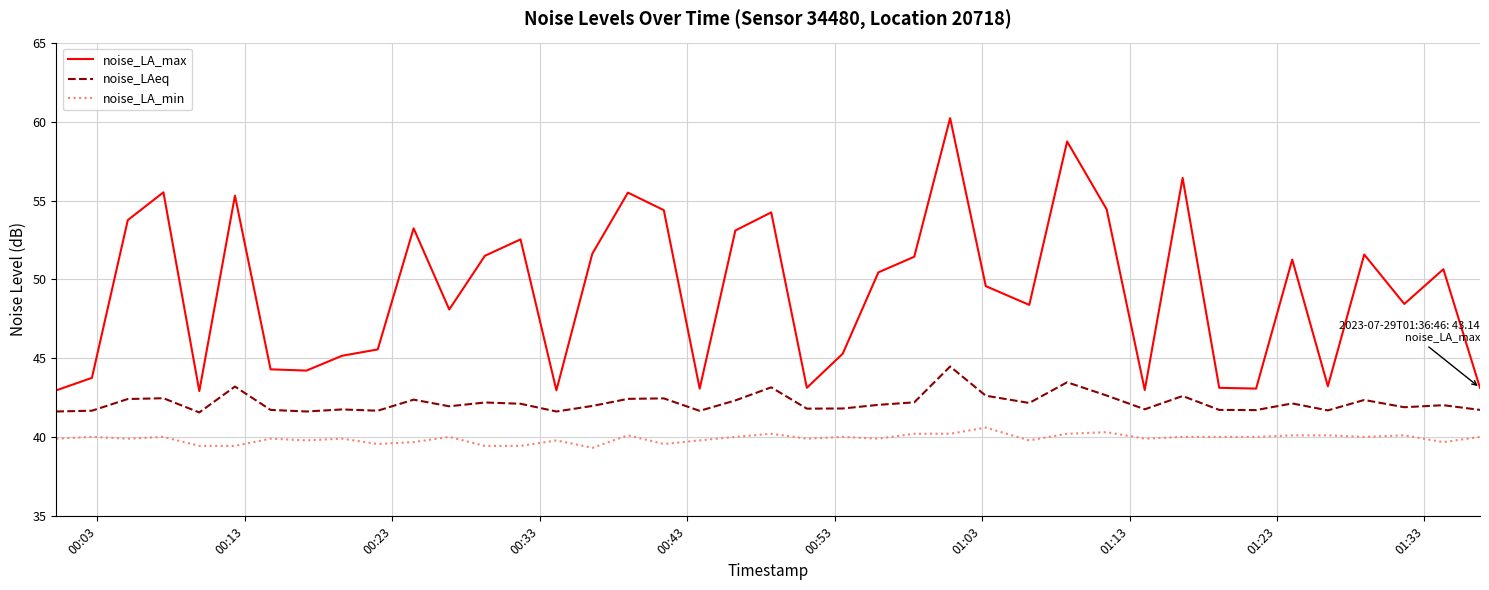

Which series has the widest spread of values?

noise_LA_max